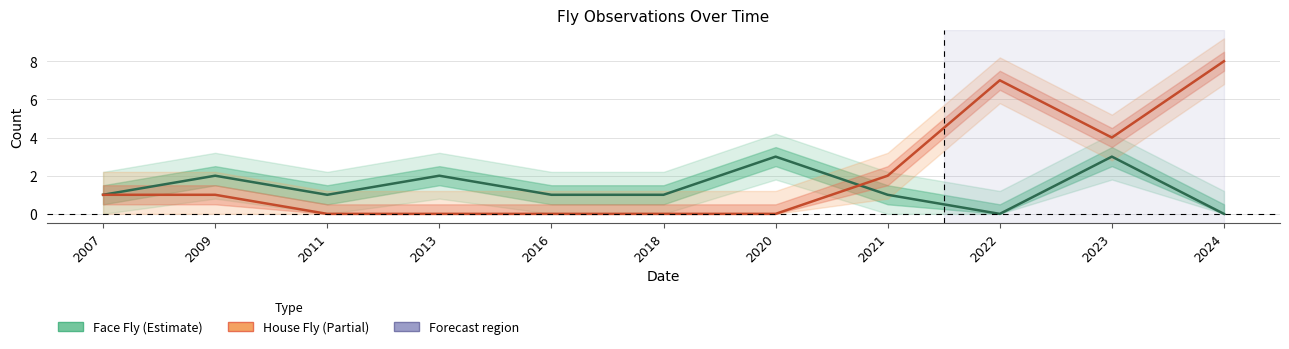

At which category is the sum across all series the highest?

2024